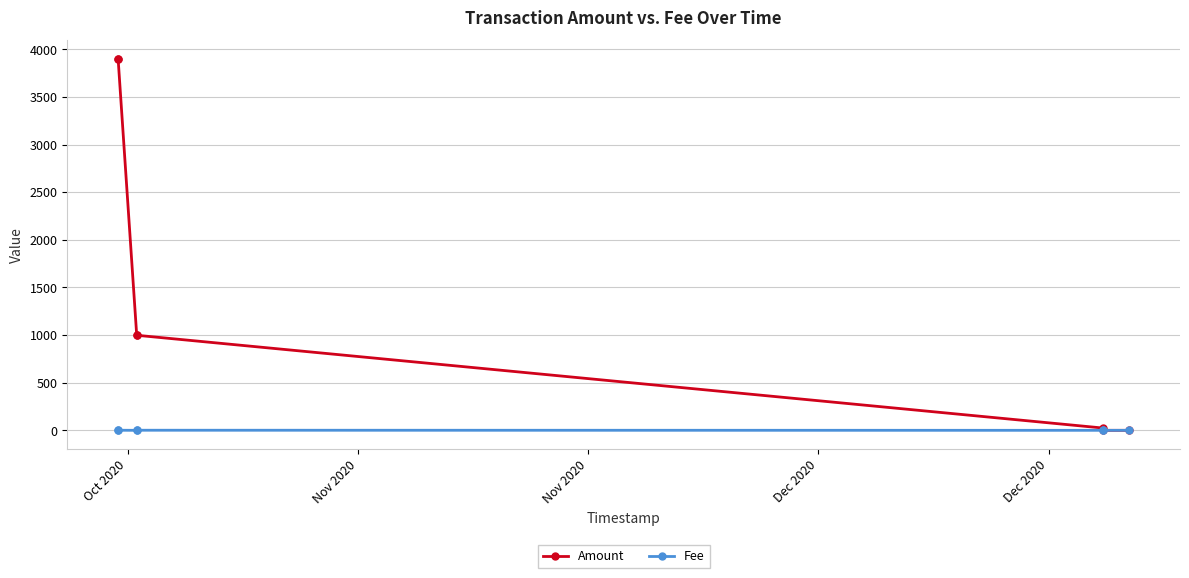

List the series in order of their overall mean, highest first.

Amount, Fee